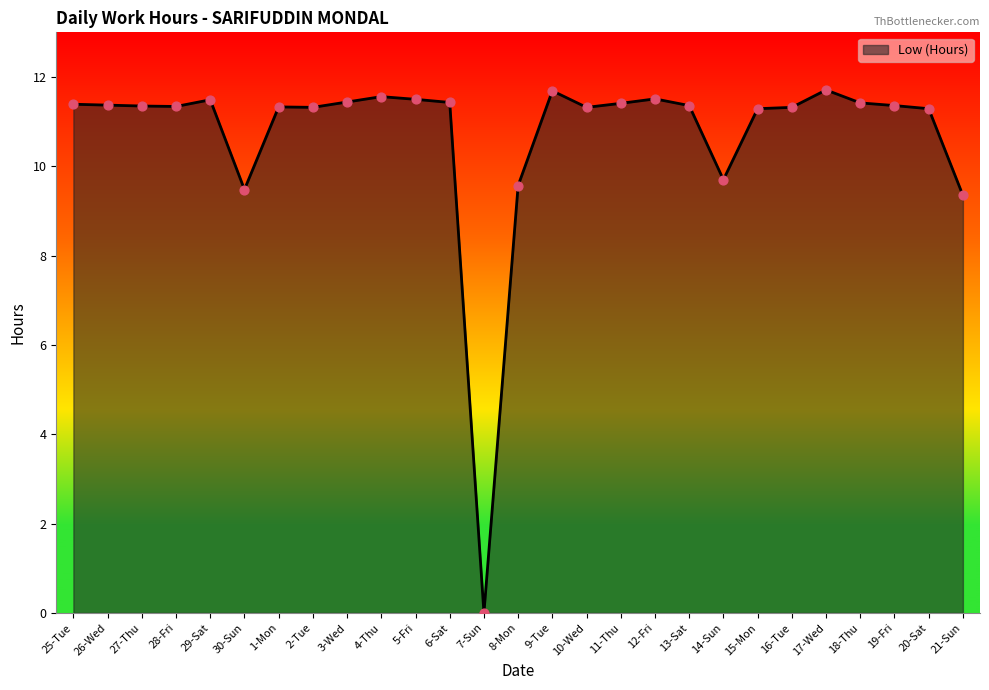

What is the change in value from 8-Mon to 11-Thu?

+1.8